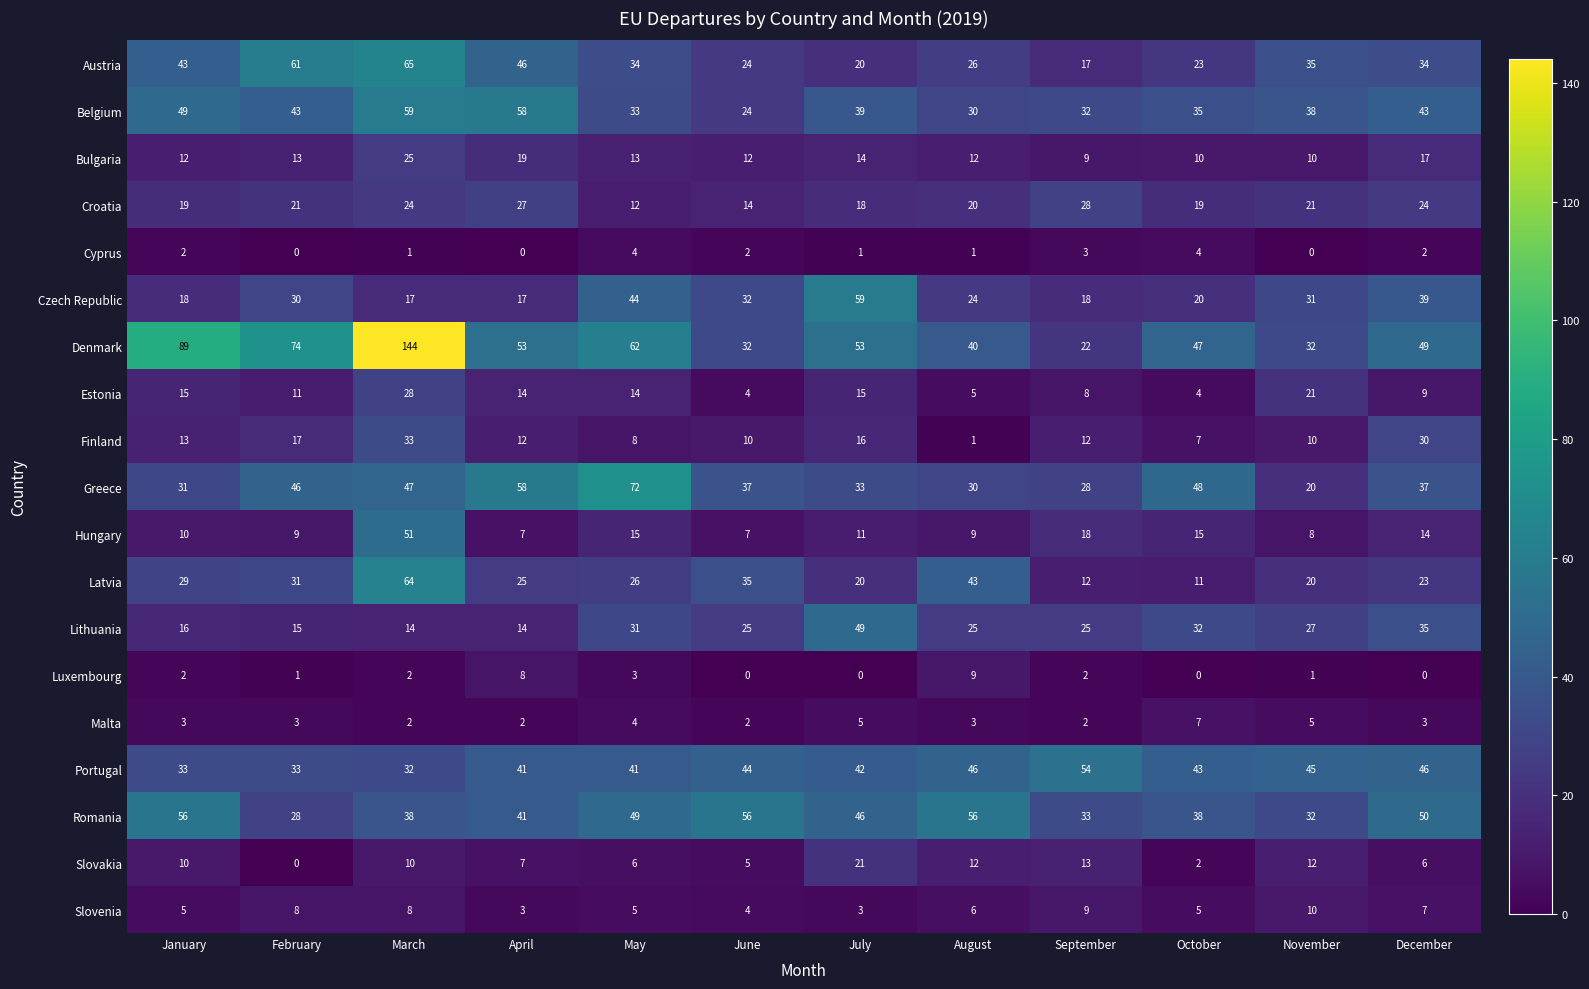

Which series has the largest total across all categories?

Denmark